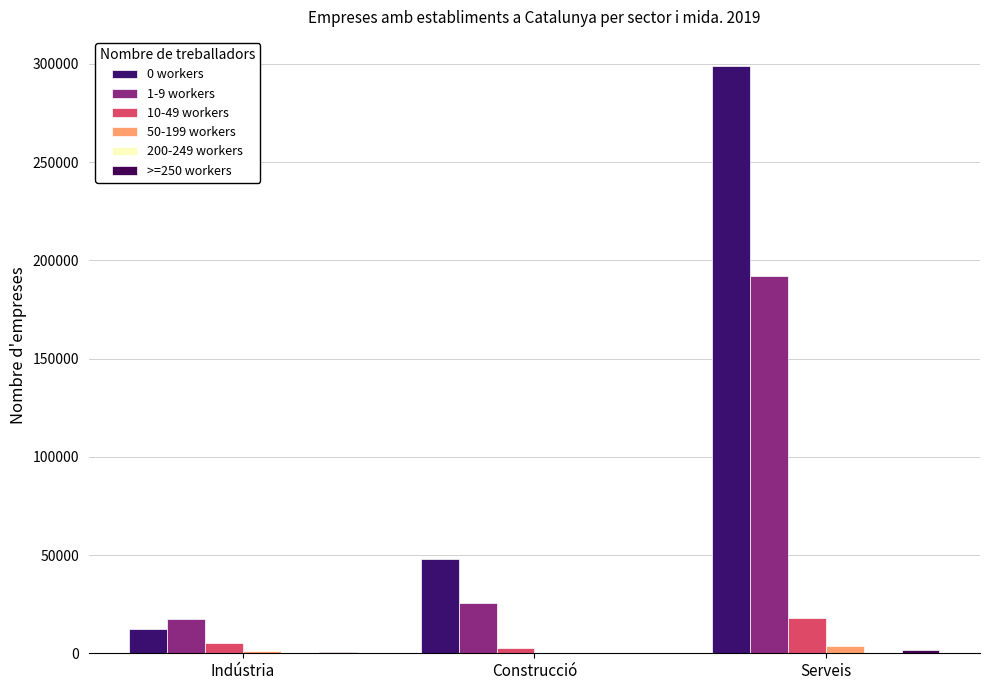

Which series has the largest range (max minus min)?

0 workers